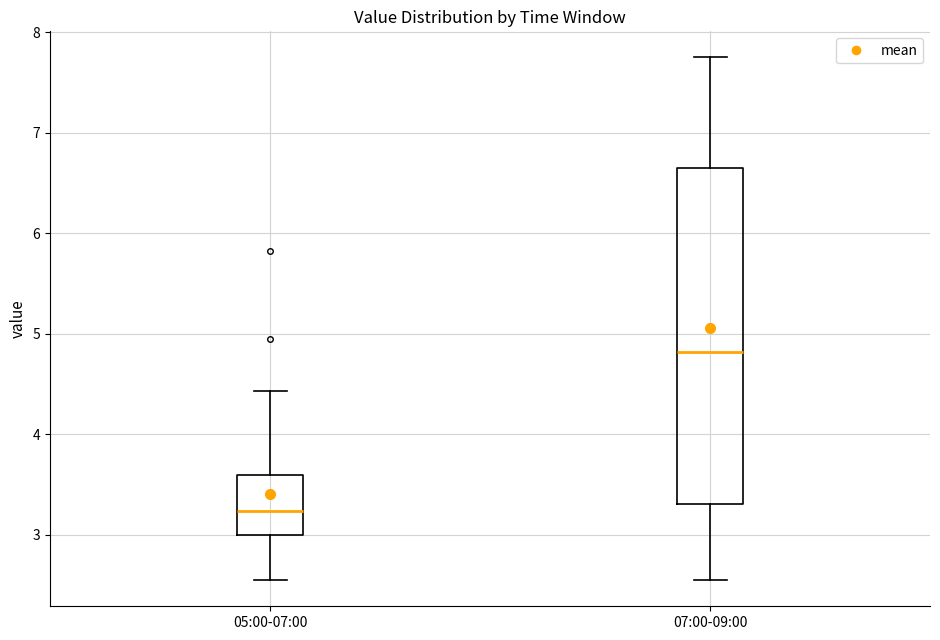

Which box is the tallest, from its lower edge to its upper edge?

07:00-09:00